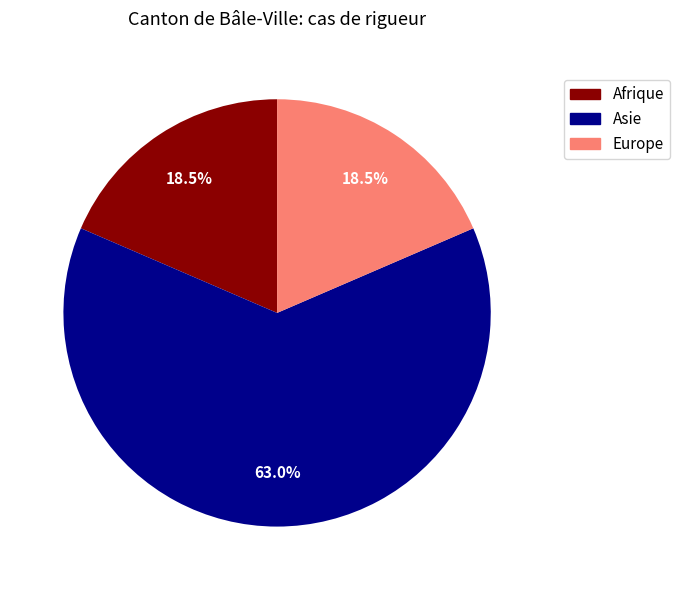

Combined, do Asie and Afrique account for over 50%?

Yes